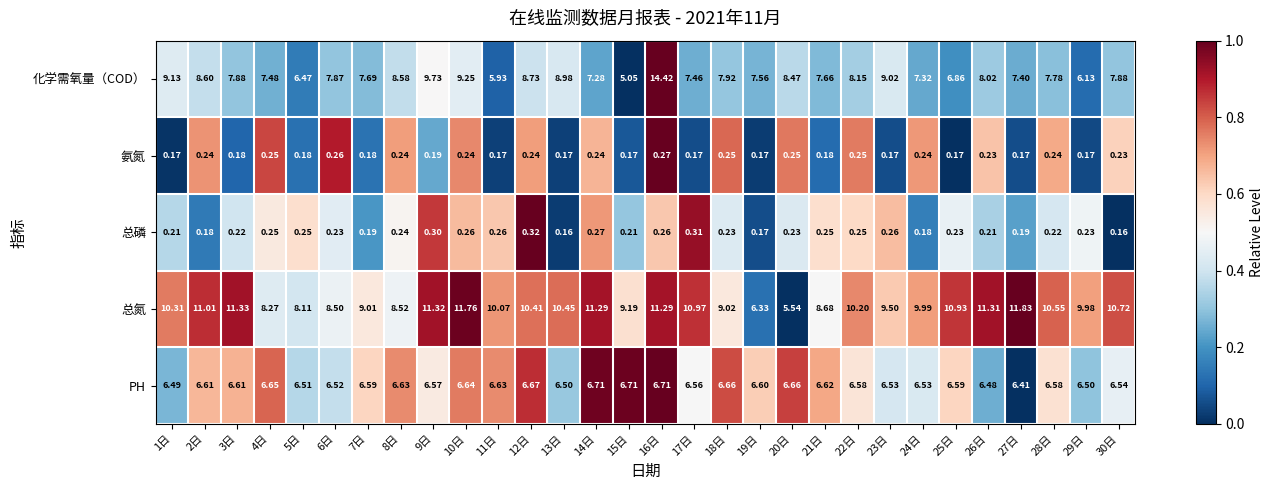

Is the value of 氨氮 at 13日 greater than the value of 化学需氧量（COD） at 7日?

No